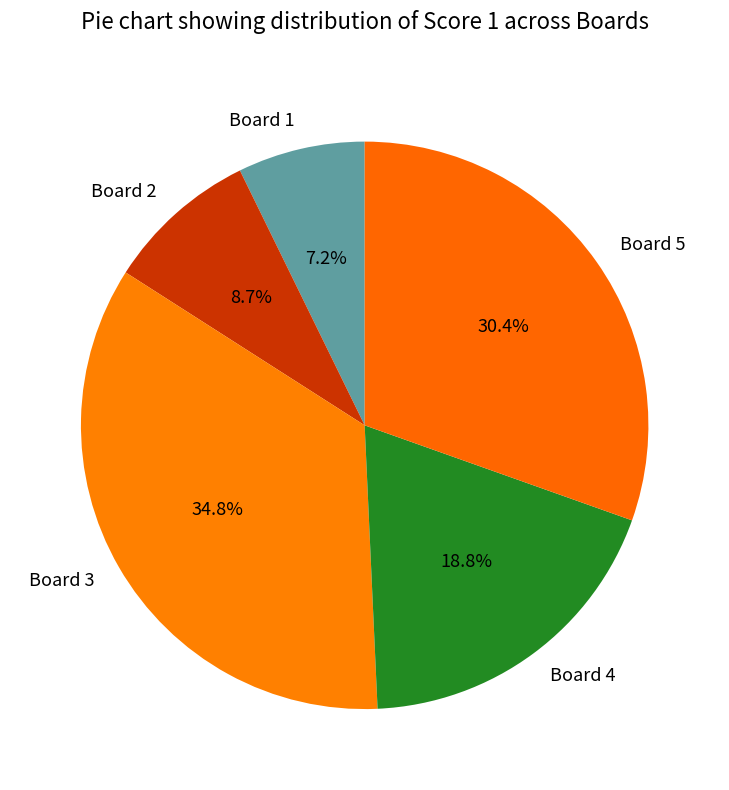

What is the largest slice in the pie chart?

Board 3